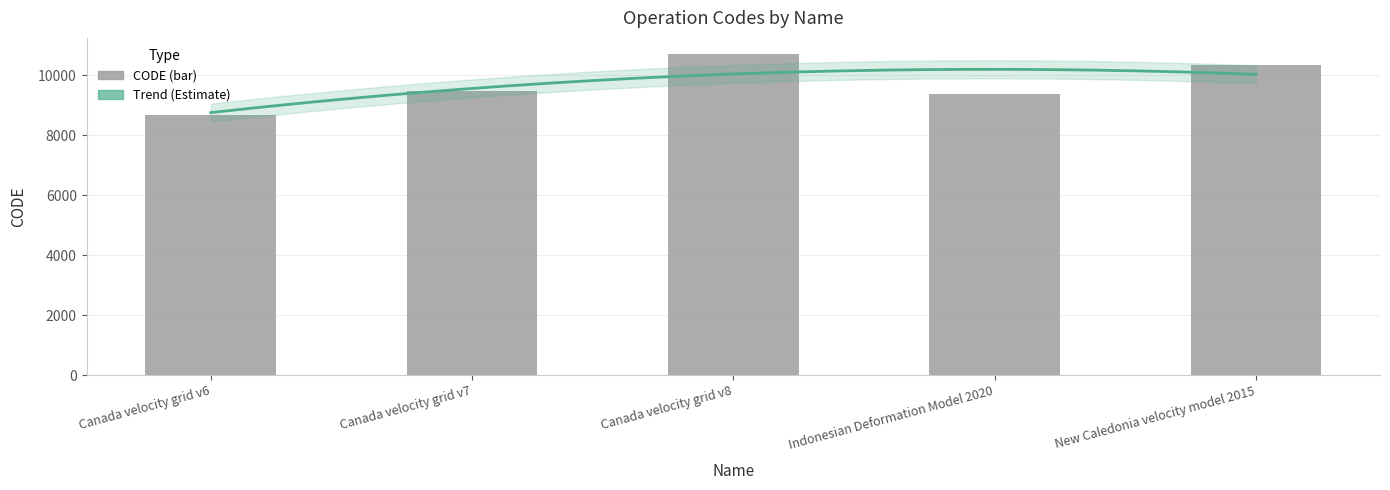

Rank the categories by value from highest to lowest.

Canada velocity grid v8, New Caledonia velocity model 2015, Canada velocity grid v7, Indonesian Deformation Model 2020, Canada velocity grid v6